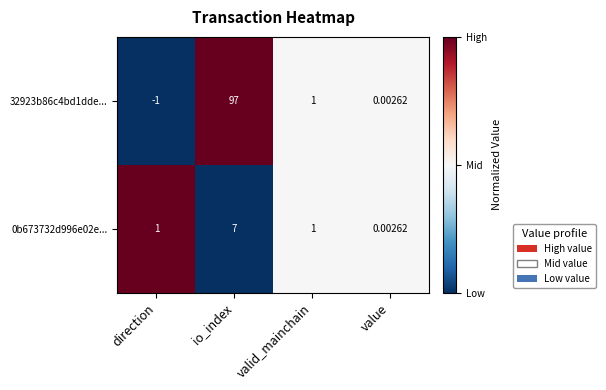

Between io_index and valid_mainchain, which series saw the biggest shift?

32923b86c4bd1dde...